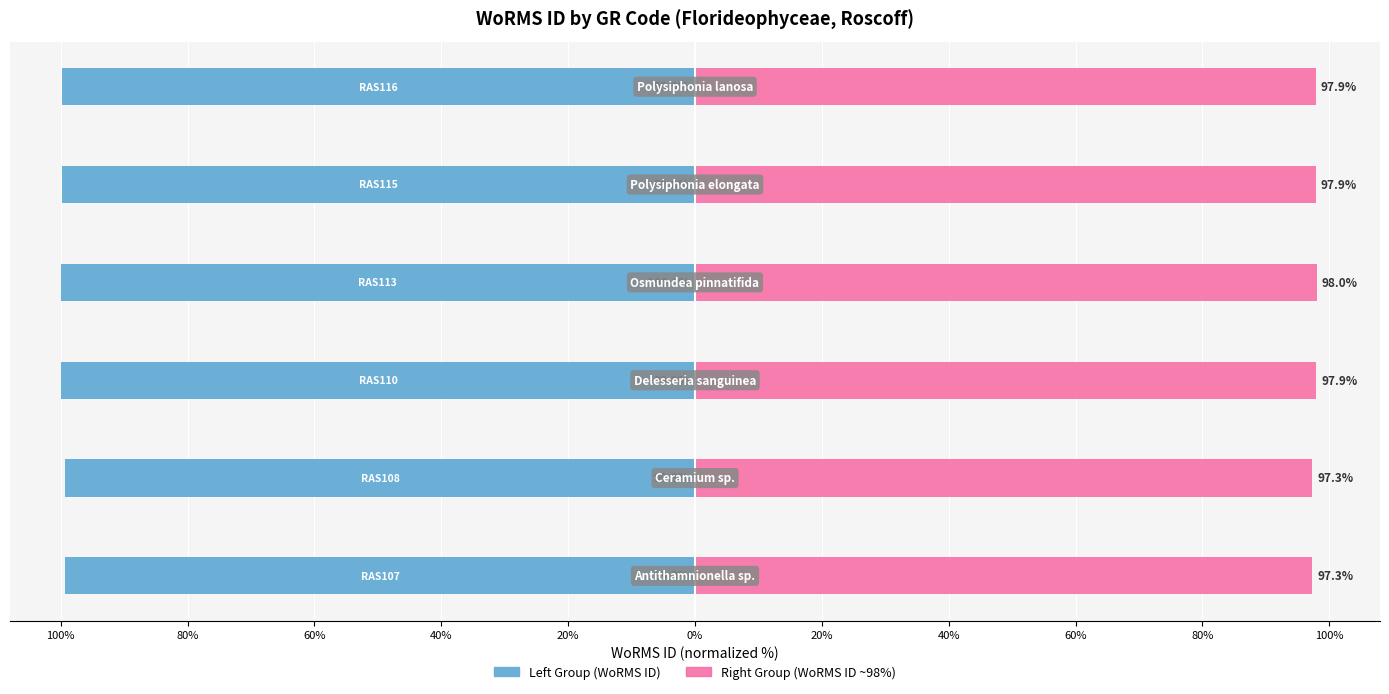

The WoRMS ID (left) series shows -170.5 at 40%. True or false?

False